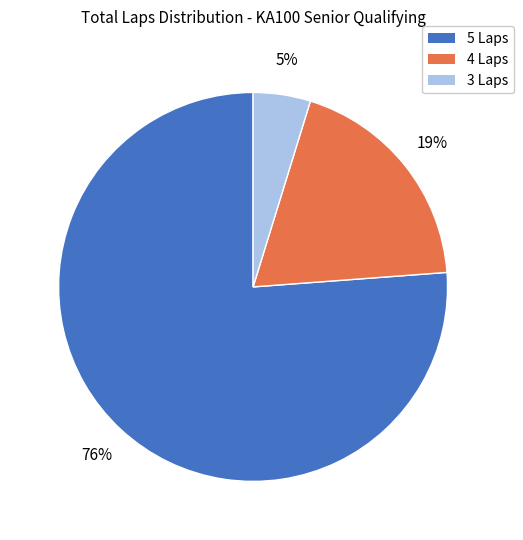

Between 5 Laps and 3 Laps, which is larger?

5 Laps